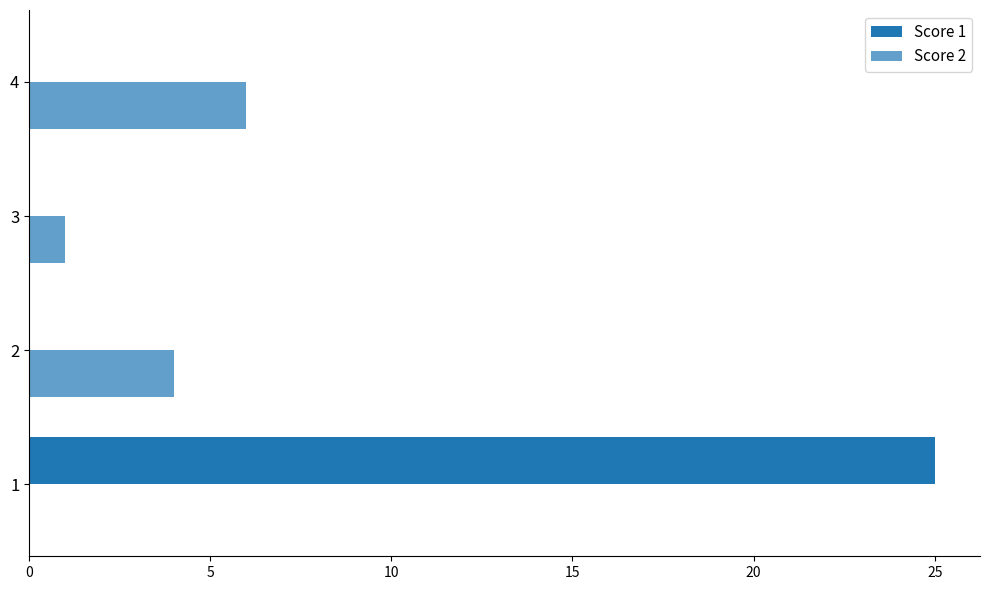

What is the sum of all Score 2 values?

11